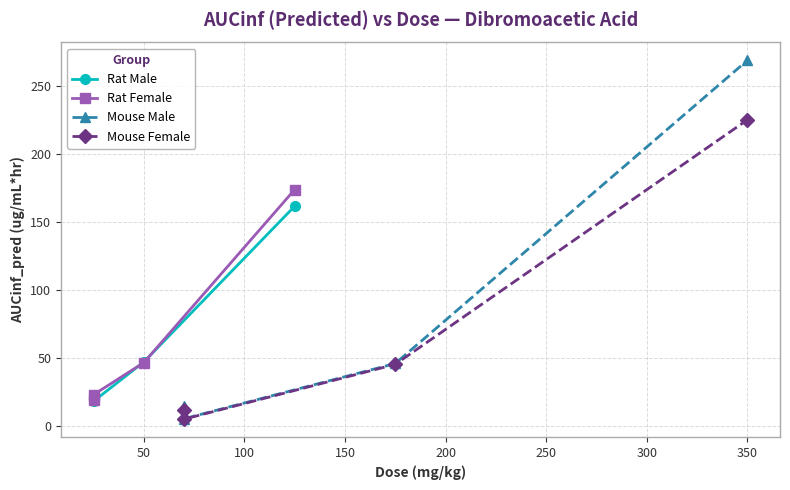

Reading left to right, extract all data points from this chart.

Rat Male: 20.1	18.3	47.2	161.7
Rat Female: 18.9	23.1	46.7	173.9
Mouse Male: 15.0	5.4	46.0	268.8
Mouse Female: 11.9	5.1	45.4	225.1